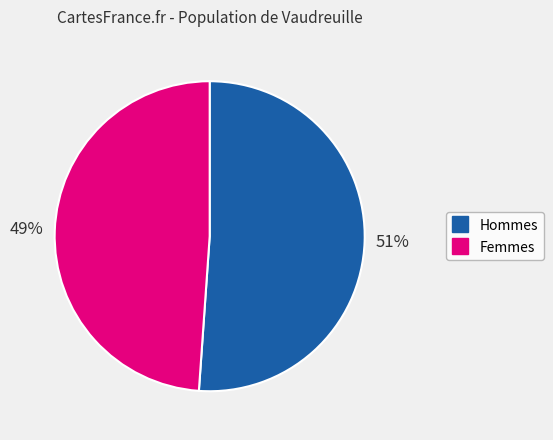

Is there a majority slice in this chart?

Yes